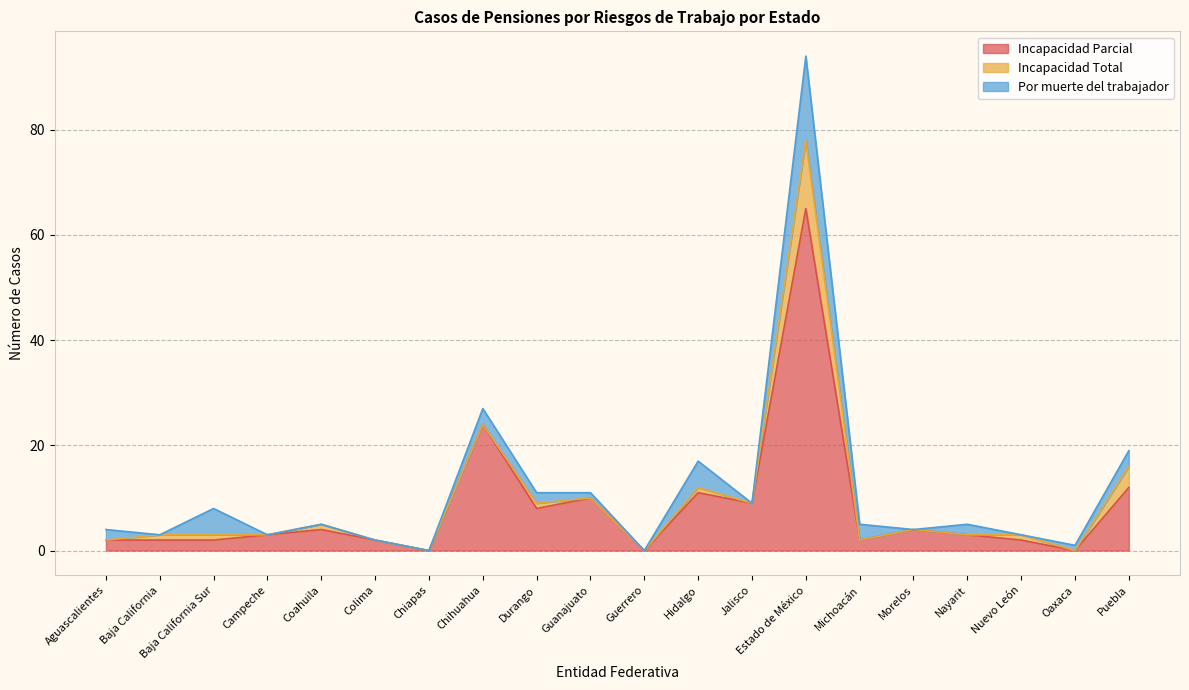

Where is the first local maximum for Por muerte del trabajador?

Baja California Sur